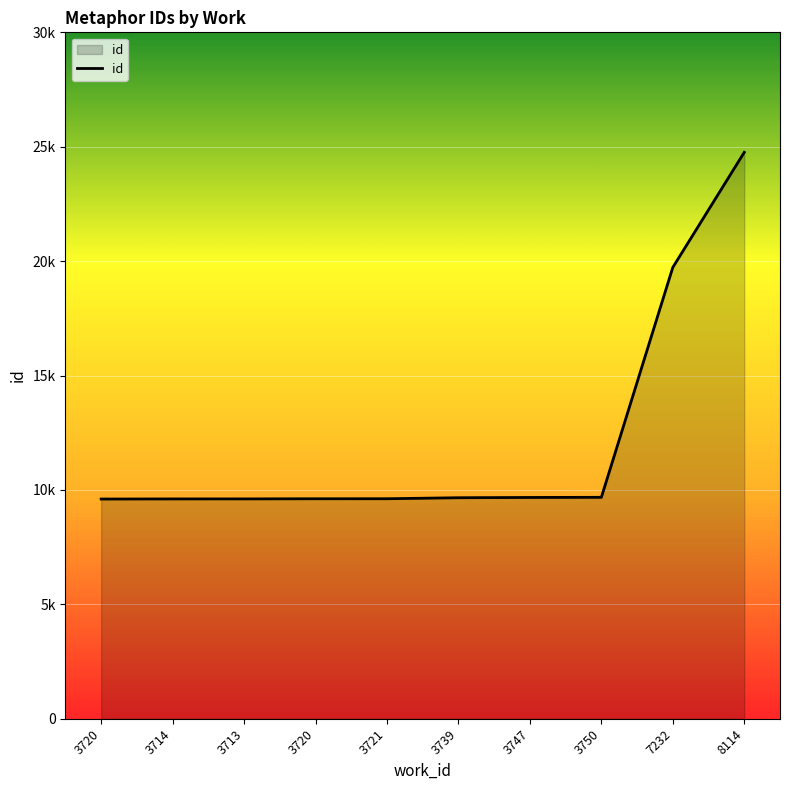

Does the chart have visible grid lines?

Yes